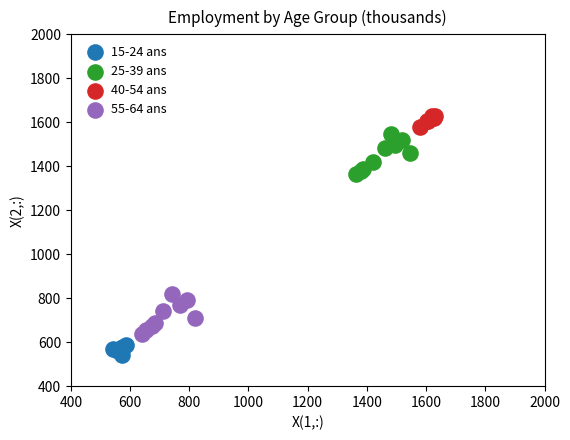

Which series has the largest Y range (max minus min)?

25-39 ans